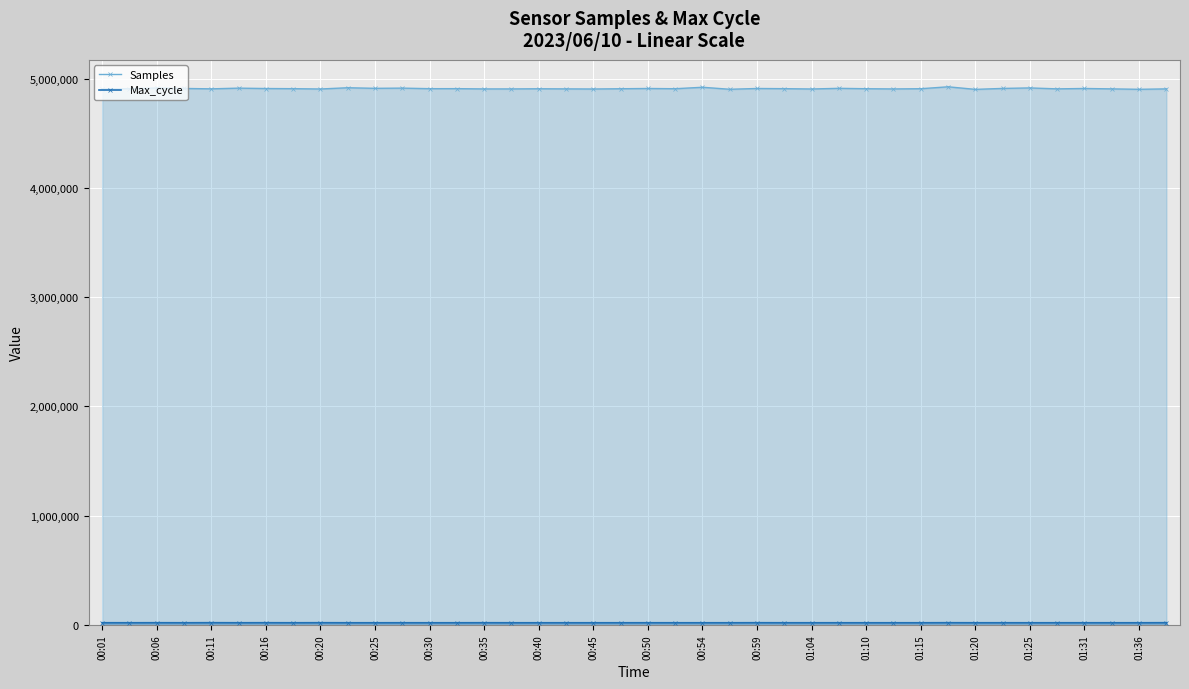

What is the greatest value displayed?

4924665